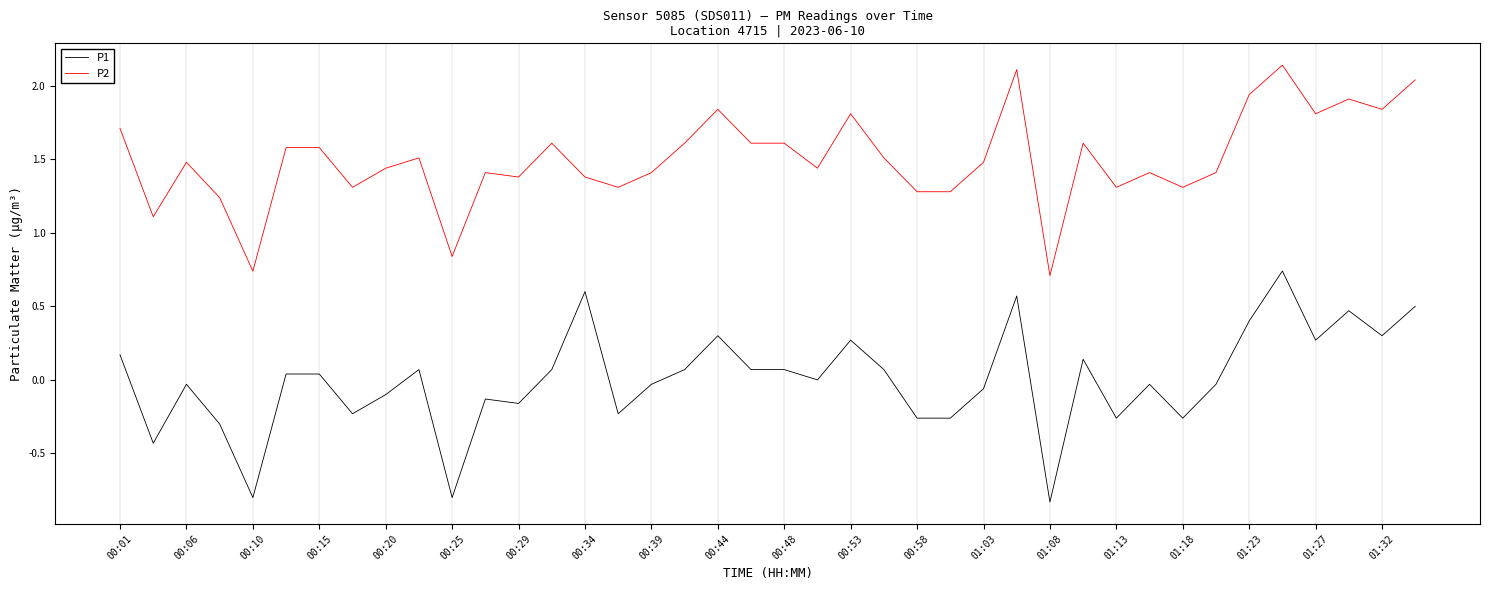

In P2, how many points are higher than both neighbors (excluding endpoints)?

11